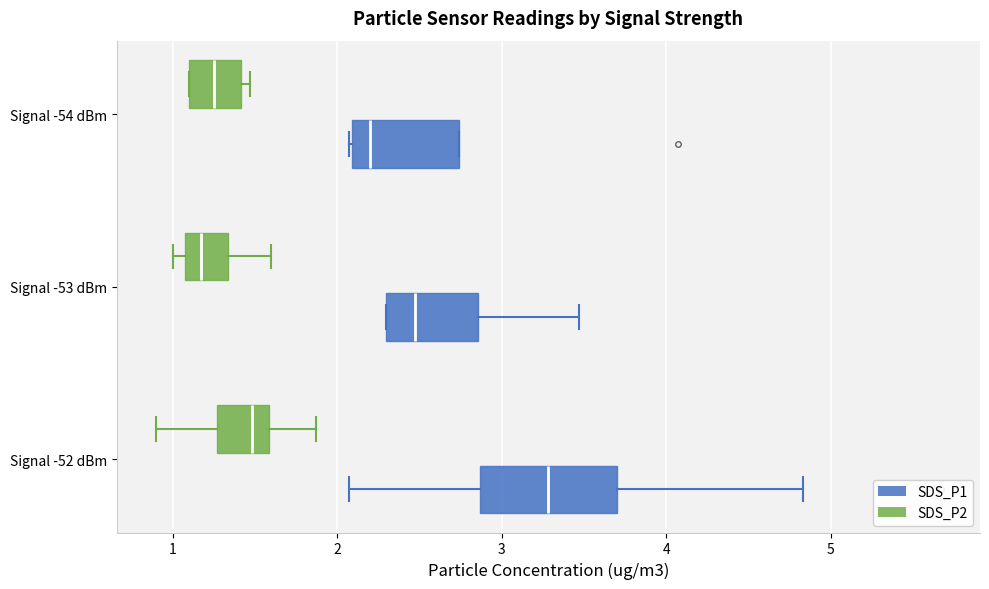

Reading bottom to top, read every box against the x-axis: the position of its median line, the range the box covers, and the ends of its whiskers. The values are not printed on the chart, so give them approximately, as read against the axis.

Signal -52 dBm (SDS_P1): median 3.3, box 2.9 to 3.7, whiskers 2.1 to 4.8
Signal -52 dBm (SDS_P2): median 1.5, box 1.3 to 1.6, whiskers 0.9 to 1.9
Signal -53 dBm (SDS_P1): median 2.5, box 2.3 to 2.9, whiskers 2.3 to 3.5
Signal -53 dBm (SDS_P2): median 1.2, box 1.1 to 1.3, whiskers 1.0 to 1.6
Signal -54 dBm (SDS_P1): median 2.2, box 2.1 to 2.7, whiskers 2.1 to 2.7
Signal -54 dBm (SDS_P2): median 1.3, box 1.1 to 1.4, whiskers 1.1 to 1.5